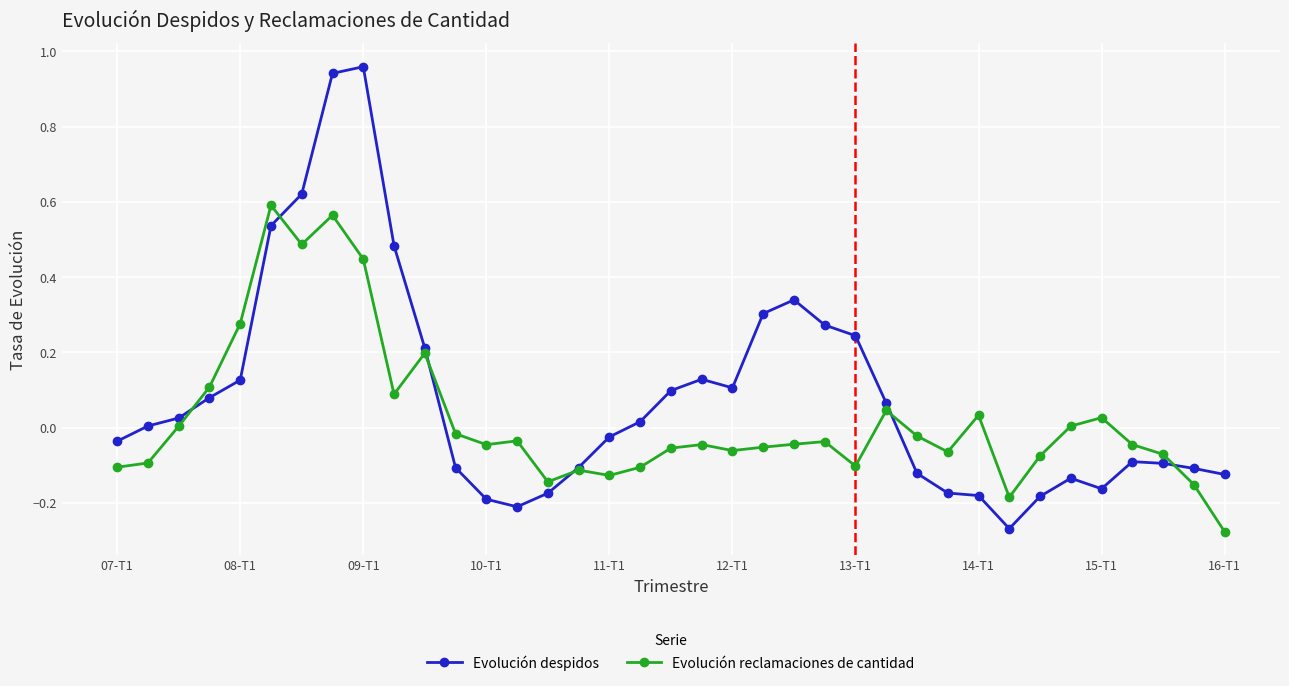

Which series has the largest total across all categories?

Evolución despidos